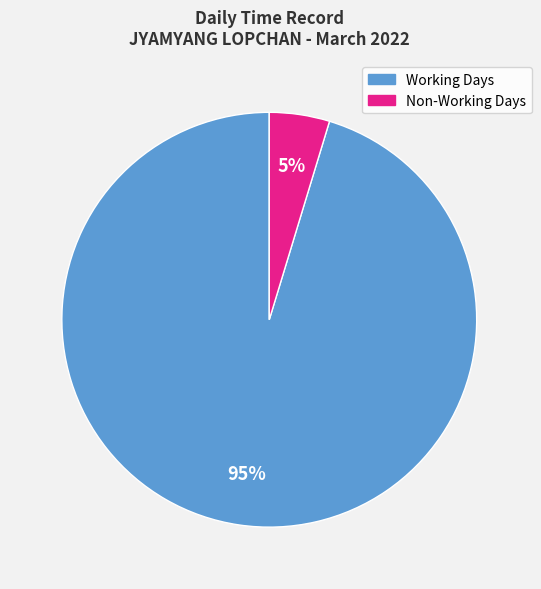

Does any single category account for the majority?

Yes